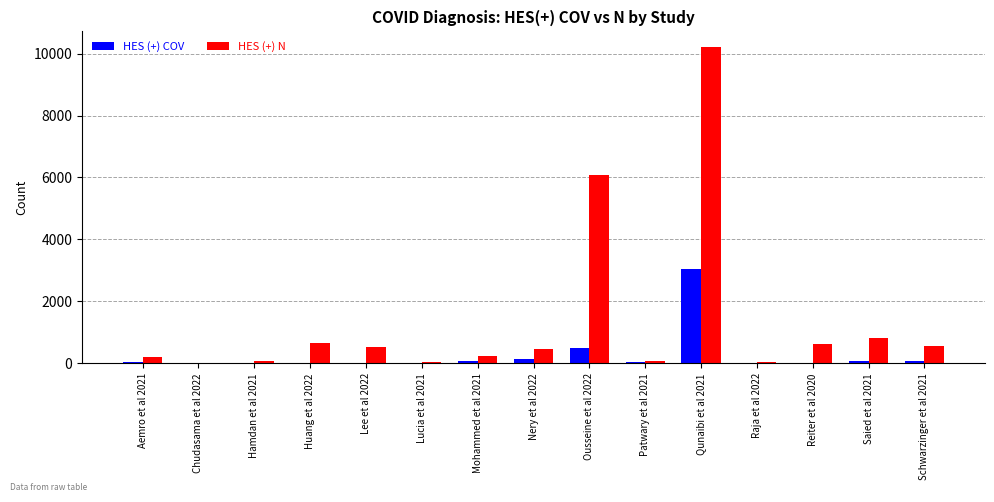

At which label is HES (+) COV closest to 1529?

Ousseine et al 2022